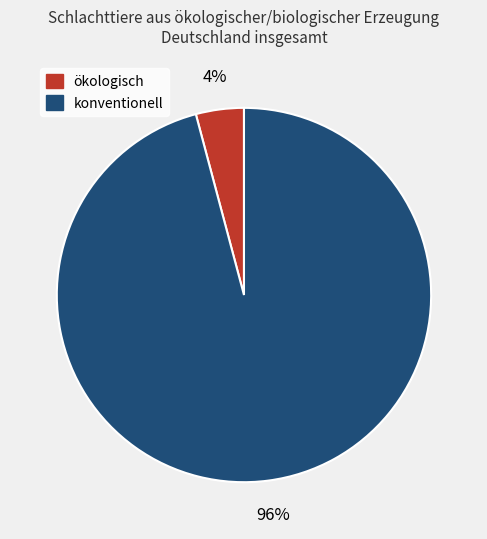

Does any single category account for the majority?

Yes